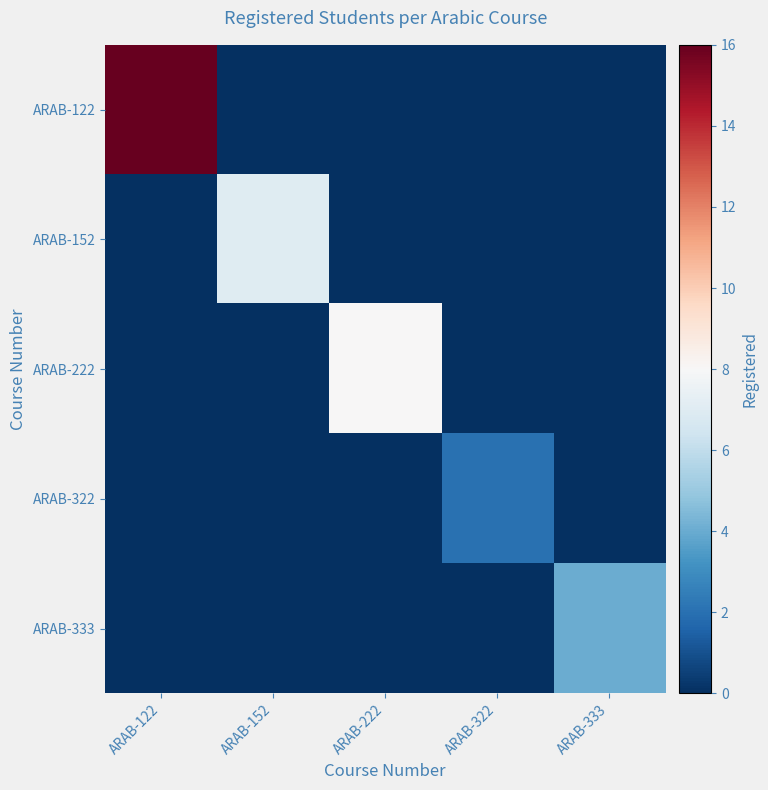

Which series changed the most between ARAB-222 and ARAB-333?

ARAB-222